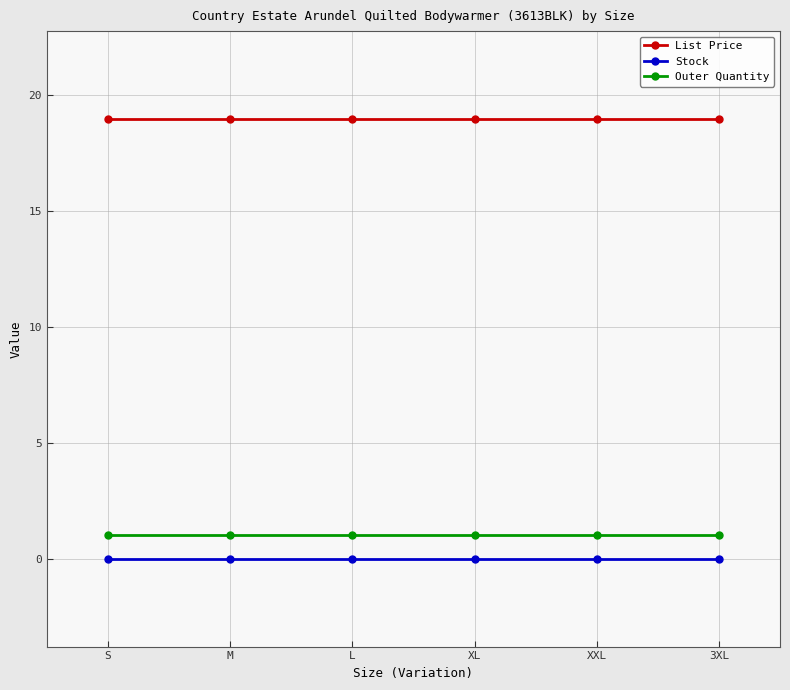

Is it true that List Price equals 26.2 at 3XL?

False